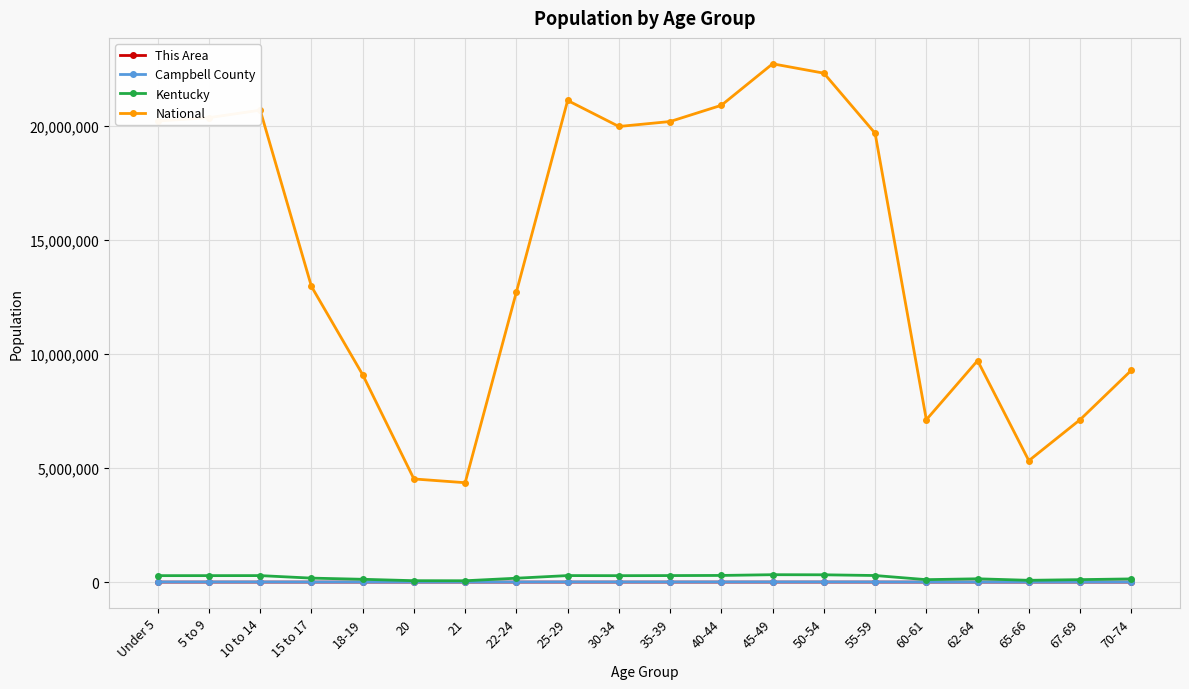

True or false: National and Campbell County cross at least once.

False